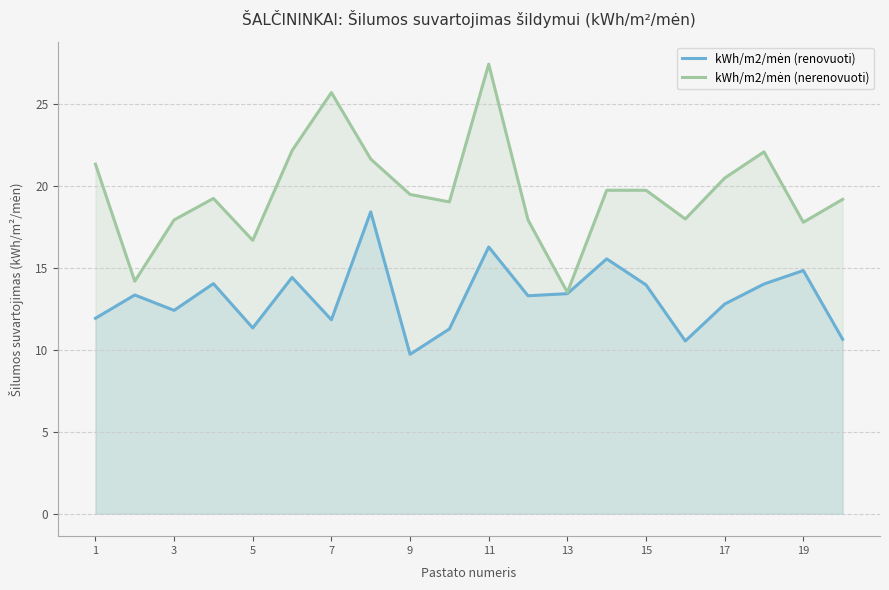

At which category is the sum across all series the highest?

11